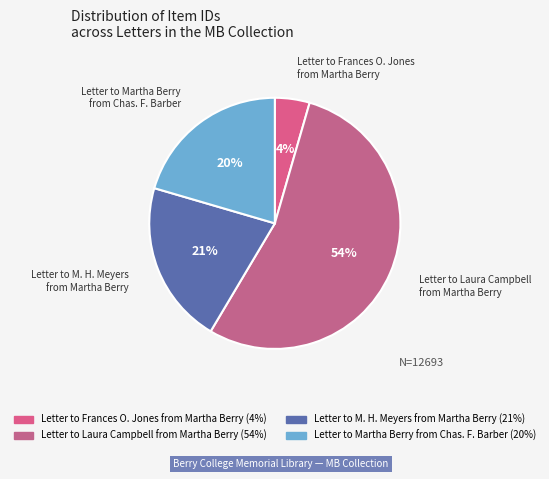

To the nearest percent, what portion does Letter to Martha Berry from Chas. F. Barber represent?

20%